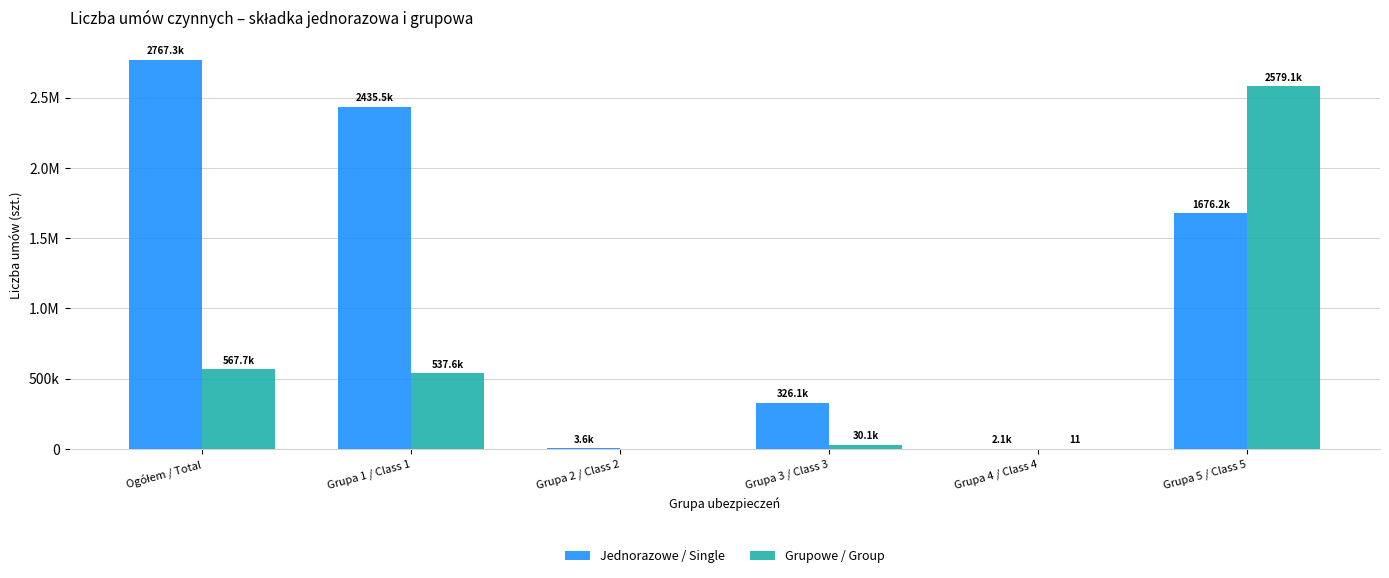

What is the total value across all series at Grupa 2 / Class 2?

3575